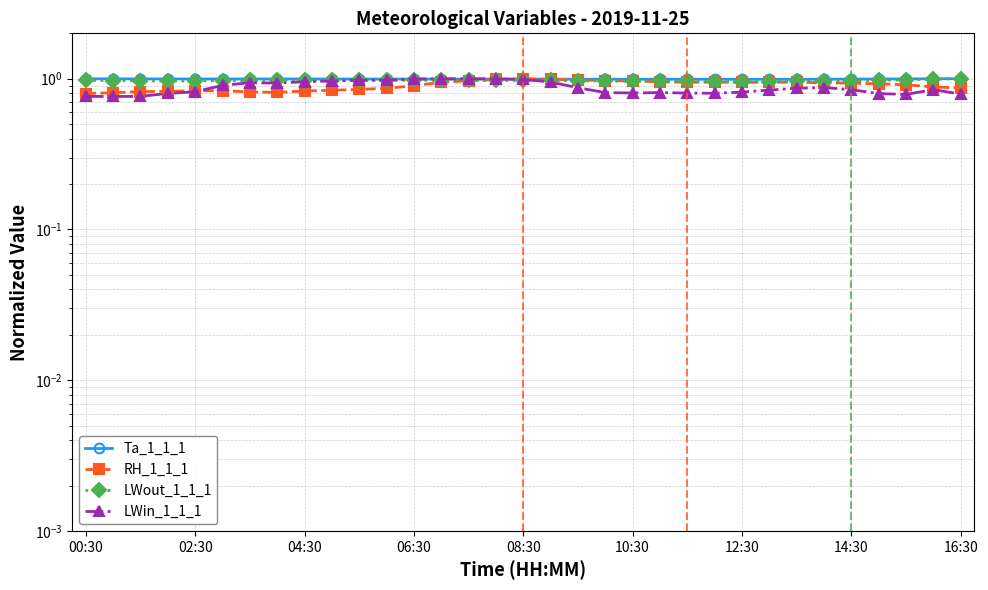

What is the sum of the LWout_1_1_1 values at 28 and 23?

1.9